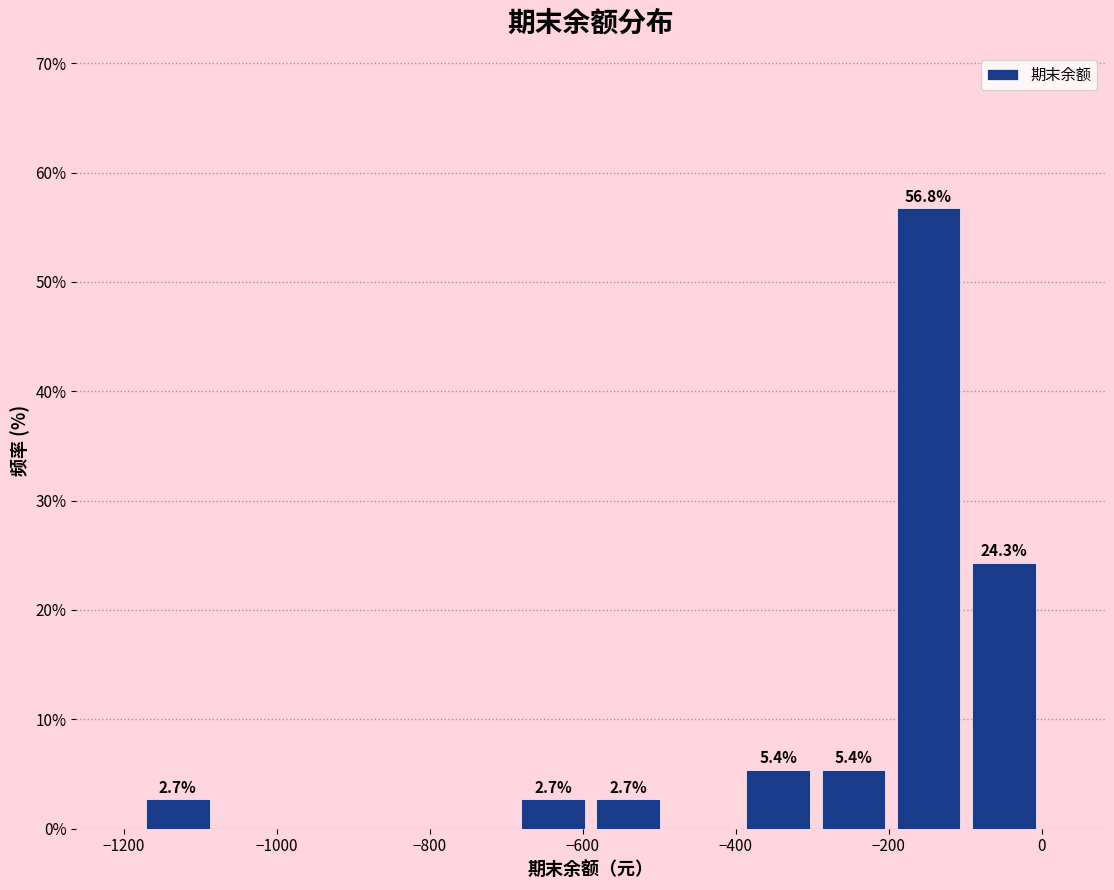

Which range on the x-axis has the tallest bar?

-200 to -100